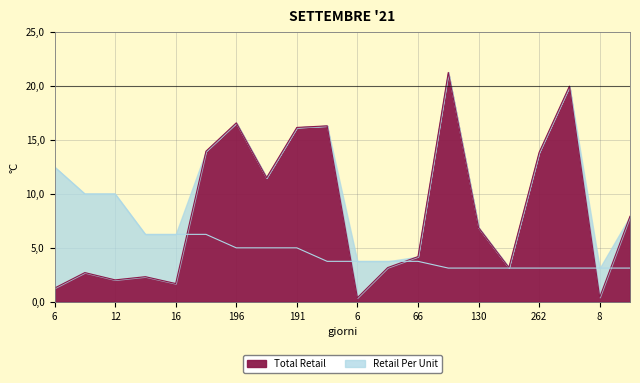

Rank the series by their average value, from lowest to highest.

Retail Per Unit, Total Retail